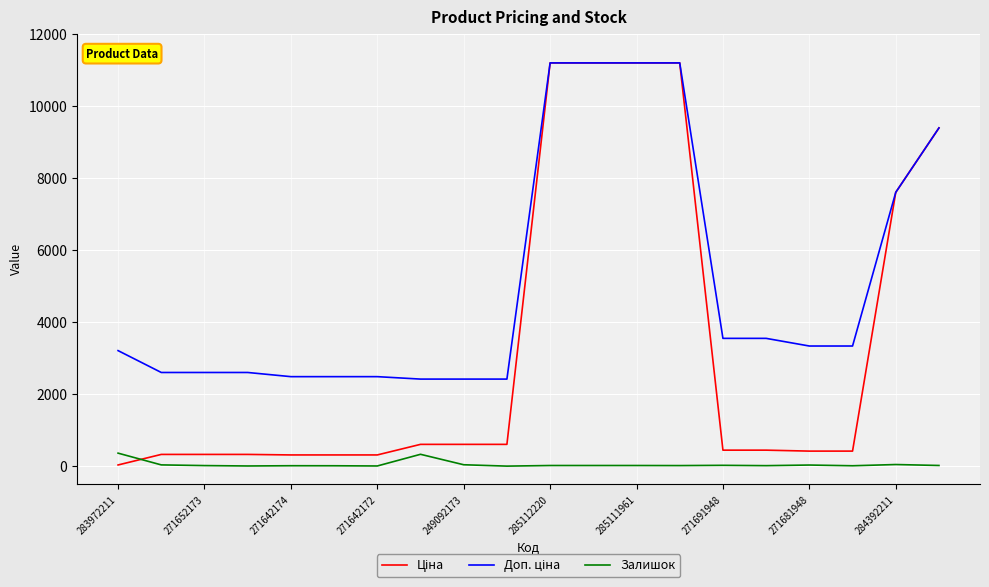

How many intersections are there between Залишок and Ціна?

1